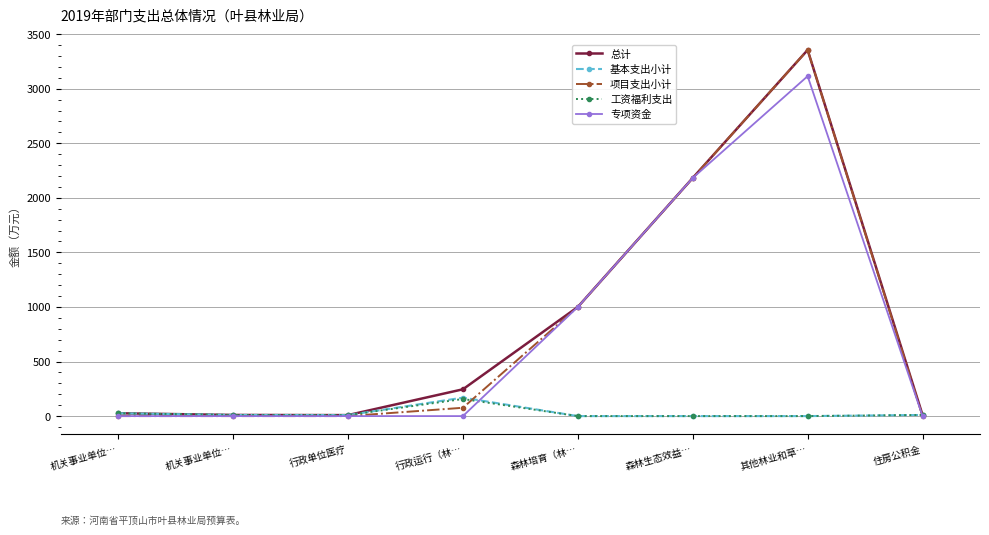

What value does the 总计 series have at 森林培育（林…?

1000.0